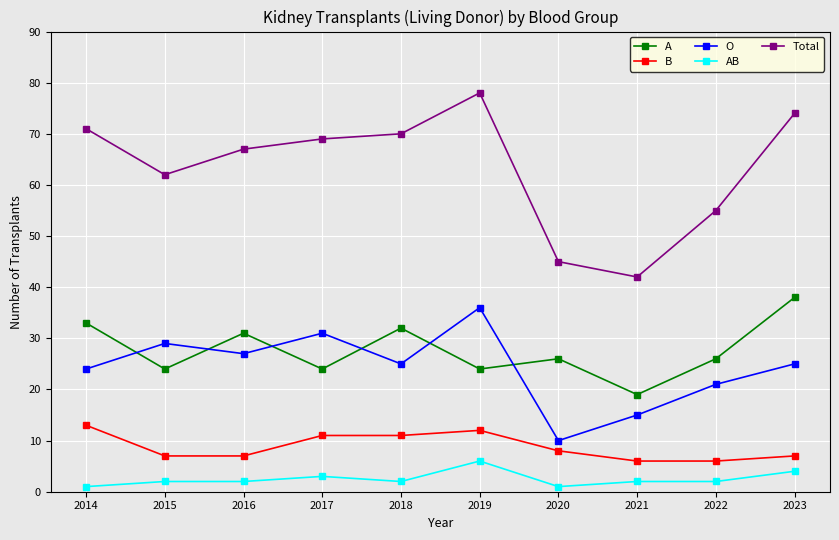

True or false: O has a value of 36 at 2019.

True